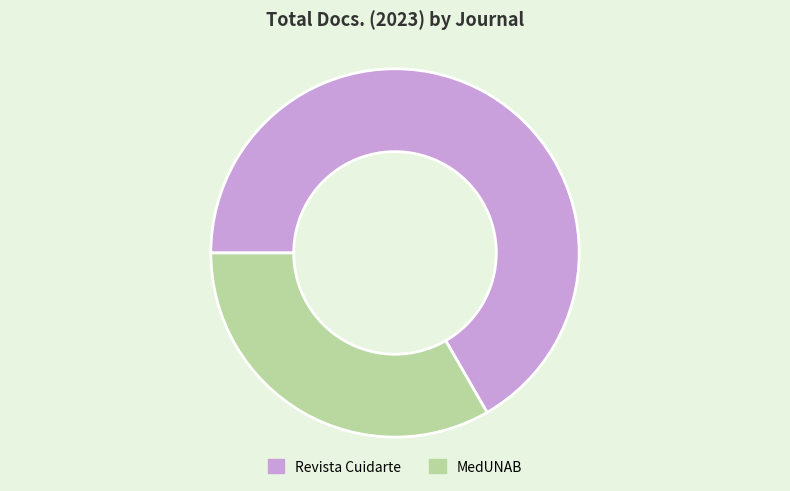

Rank the categories by value from highest to lowest.

Revista Cuidarte, MedUNAB